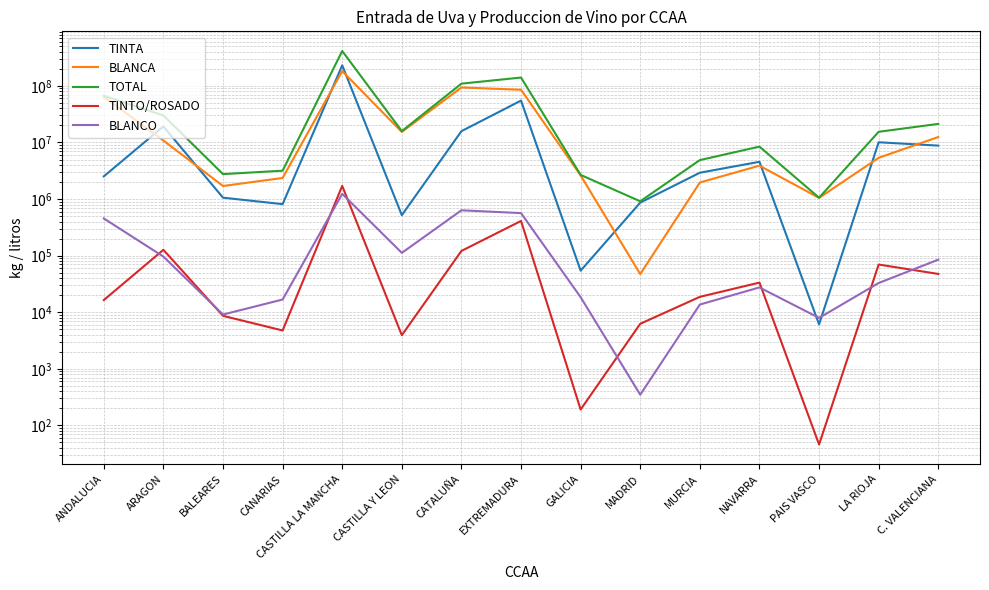

What is the minimum value shown in the chart?

46